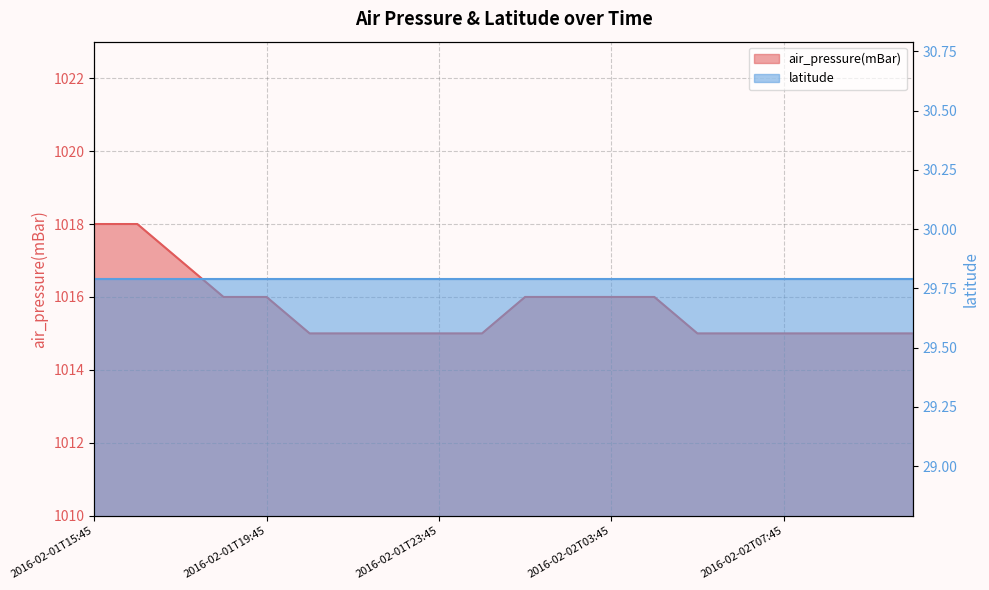

List the labels in order of value, smallest first.

2016-02-01T20:45, 2016-02-01T21:45, 2016-02-01T22:45, 2016-02-01T23:45, 2016-02-02T00:45, 2016-02-02T05:45, 2016-02-02T06:45, 2016-02-02T07:45, 2016-02-02T08:45, 2016-02-02T09:45, 2016-02-02T10:45, 2016-02-01T18:45, 2016-02-01T19:45, 2016-02-02T01:45, 2016-02-02T02:45, 2016-02-02T03:45, 2016-02-02T04:45, 2016-02-01T17:45, 2016-02-01T15:45, 2016-02-01T16:45